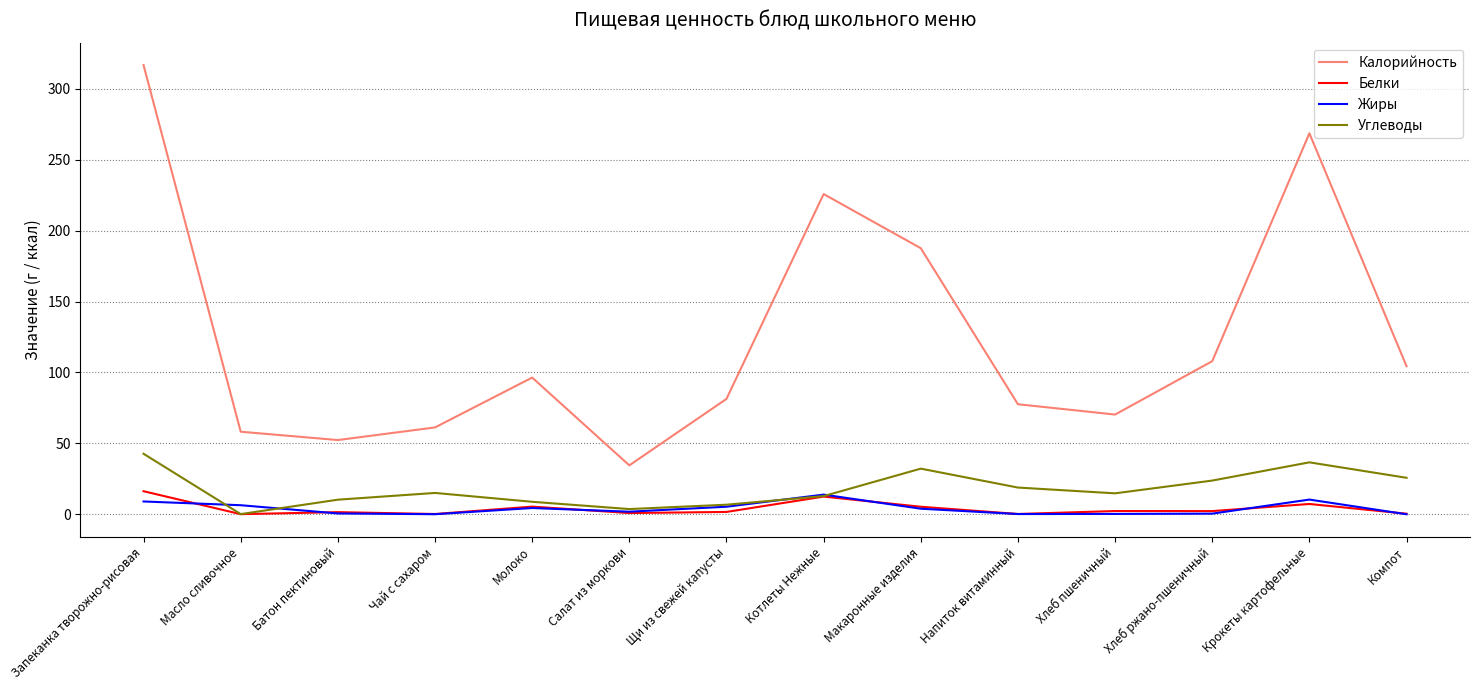

Is this an area chart (filled region under the line)?

No